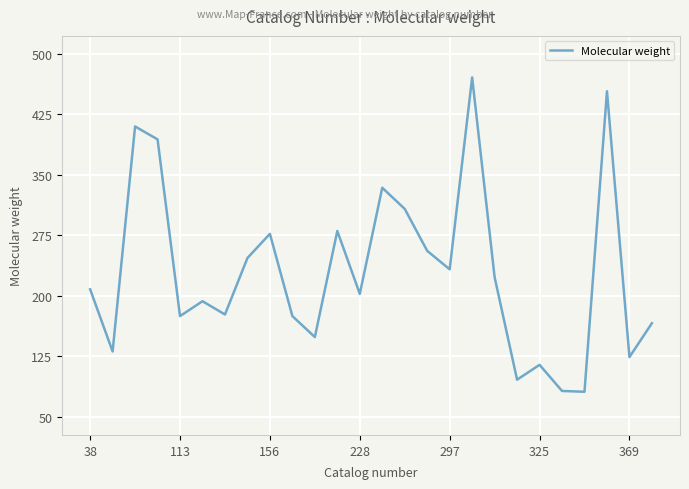

What is the minimum value for Molecular weight?

81.1